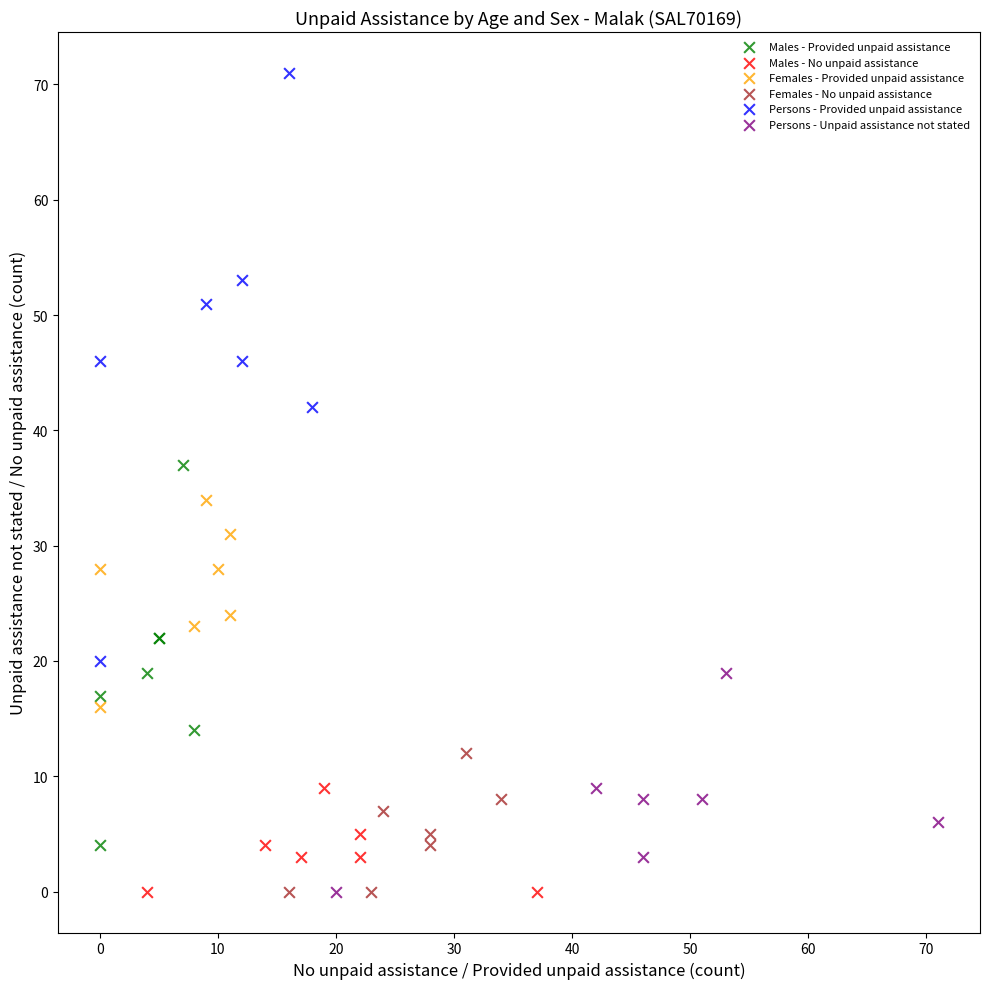

Which series has the largest Y range (max minus min)?

Persons - Provided unpaid assistance